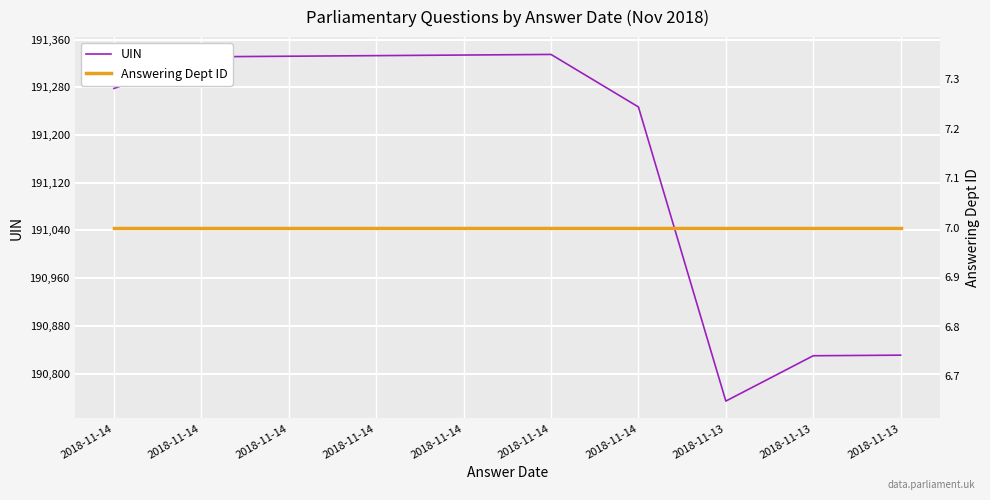

What is the value of the Answering Dept ID point at the 7th from the left?

7